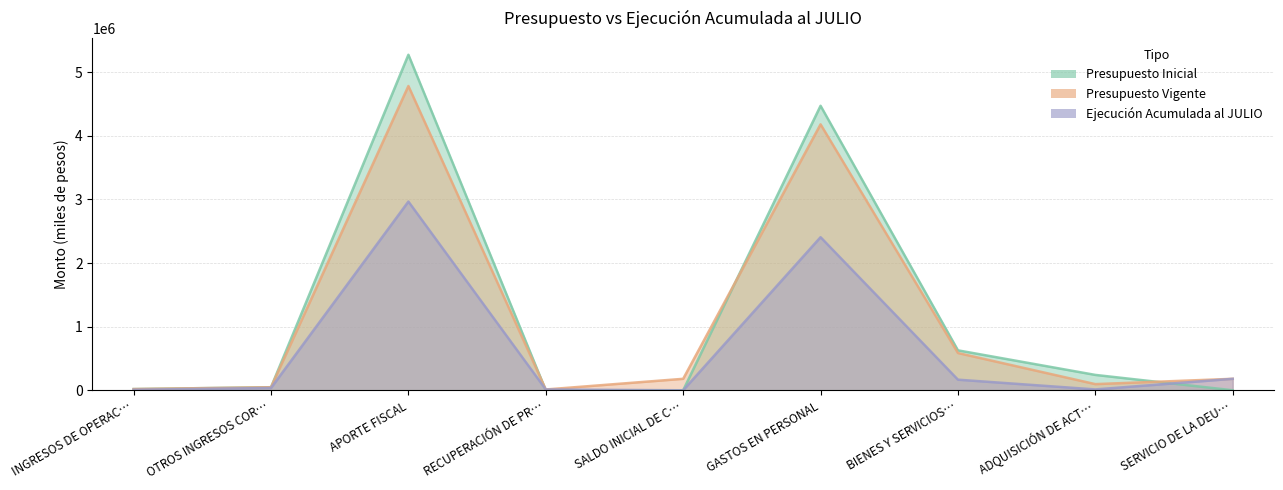

Does the chart have visible grid lines?

Yes